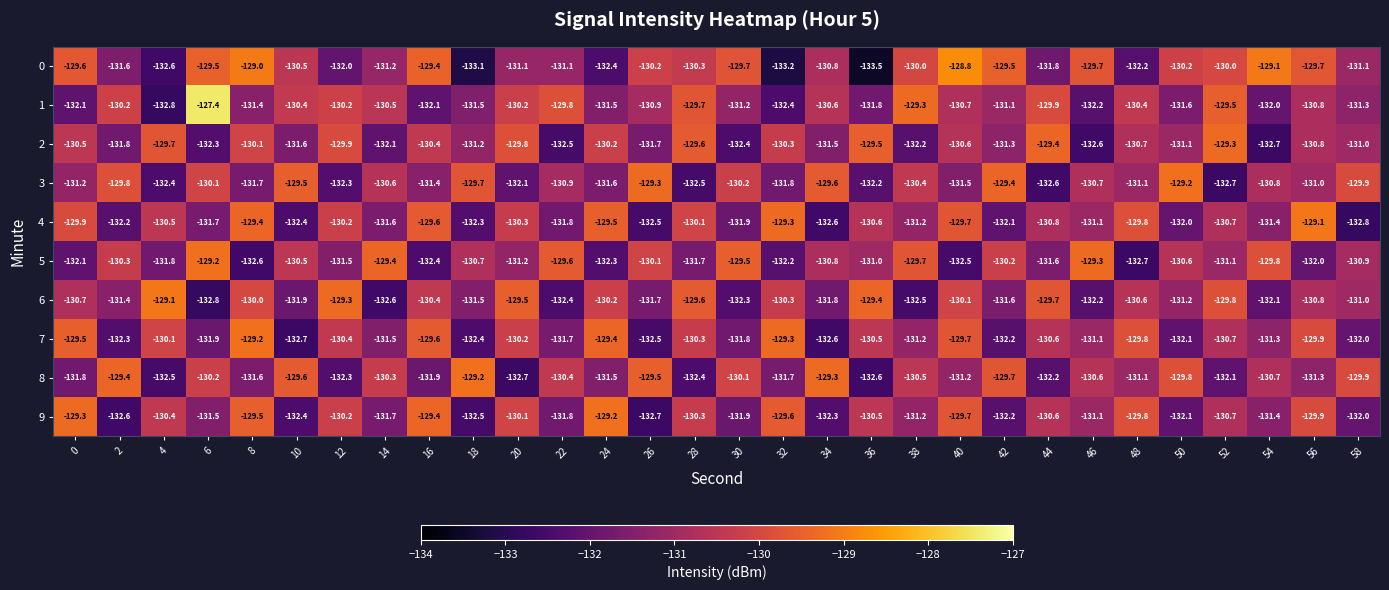

Which series has the largest total across all categories?

0